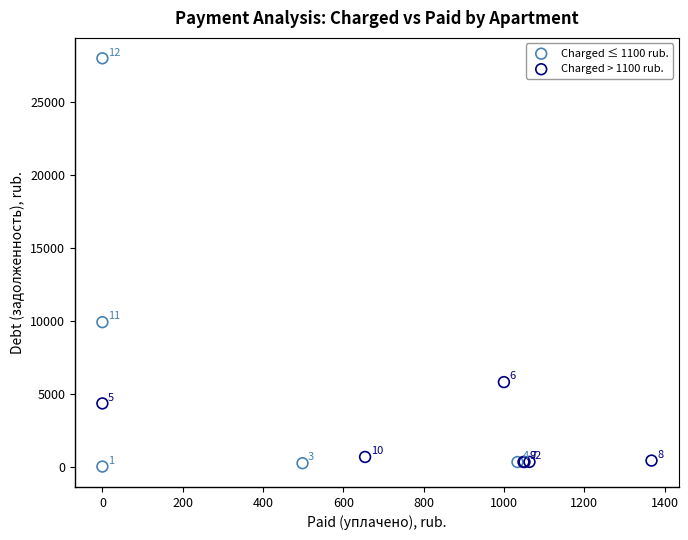

Which series has the largest Y range (max minus min)?

Charged ≤ 1100 rub.